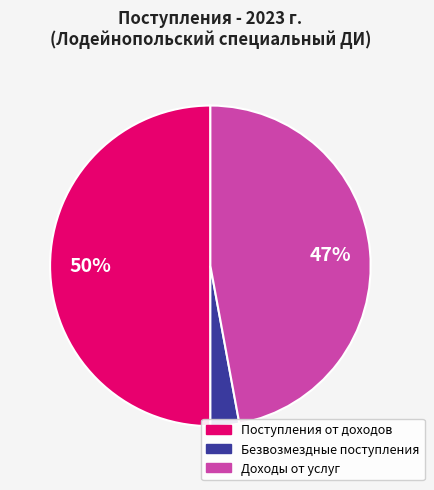

To the nearest percent, what is the average slice percentage?

33%